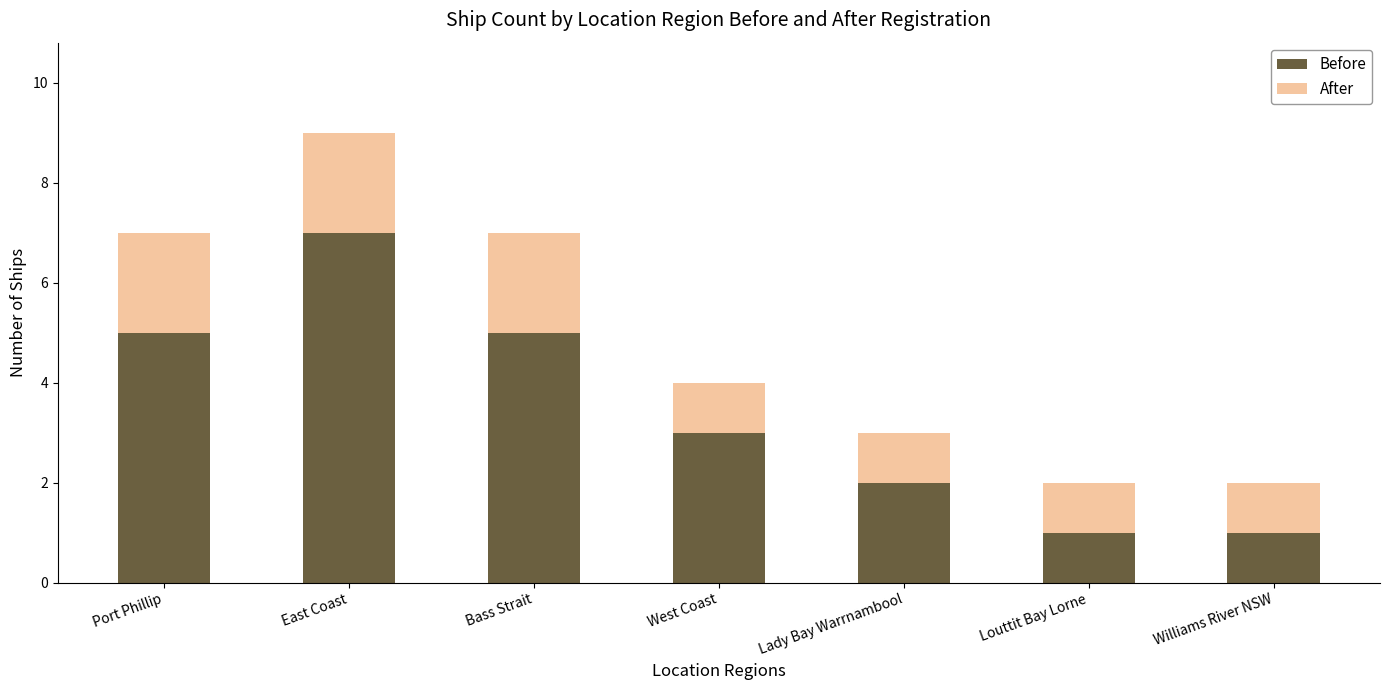

At which category is the sum across all series the highest?

East Coast